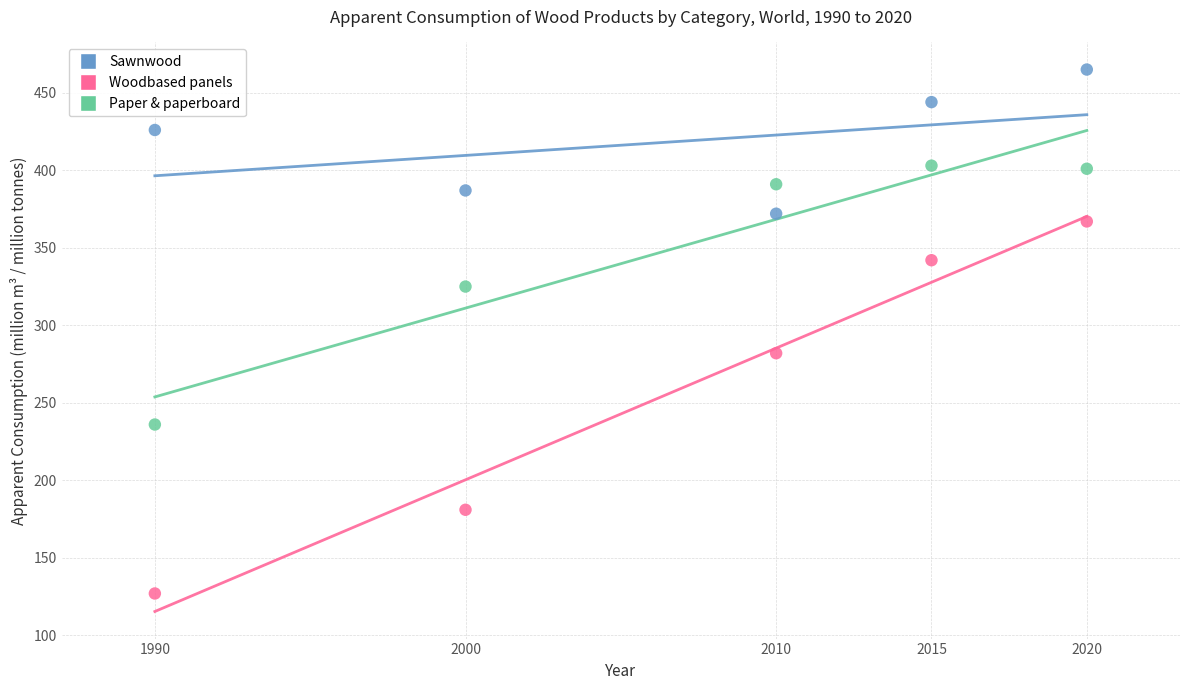

Across all data points, what is the range of X values (max minus min)?

30